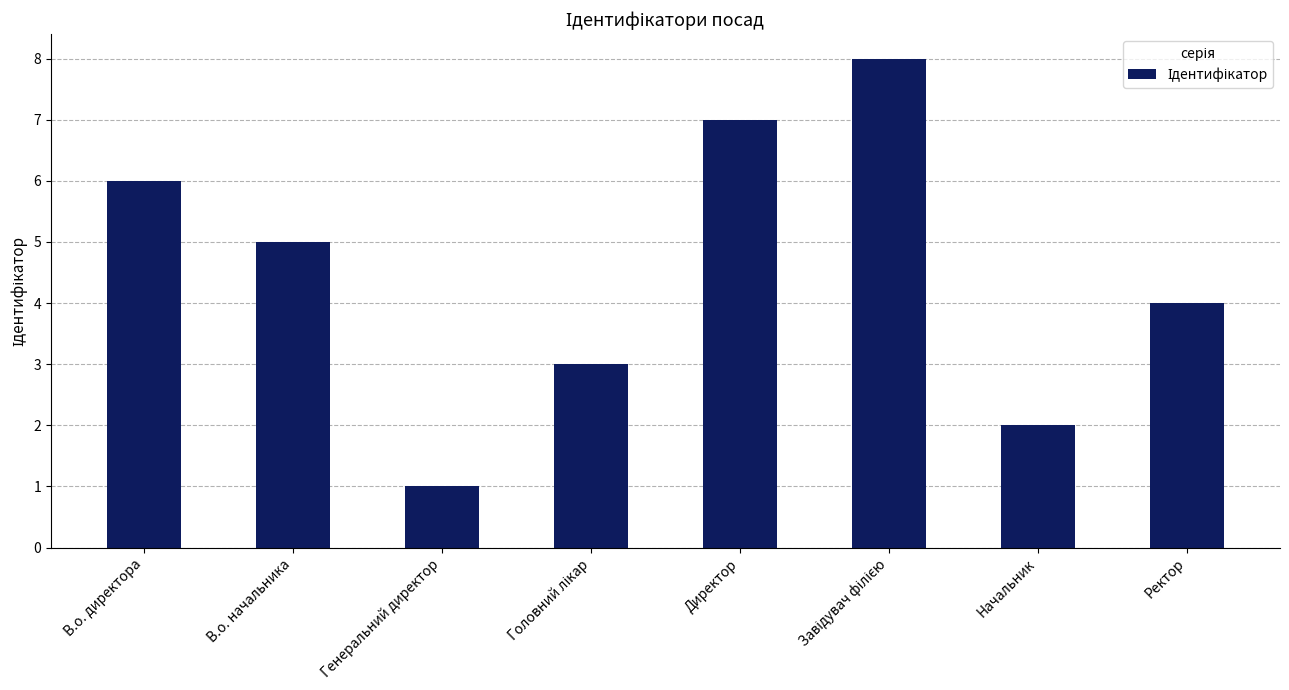

What is the value of the 7th bar from the left?

2